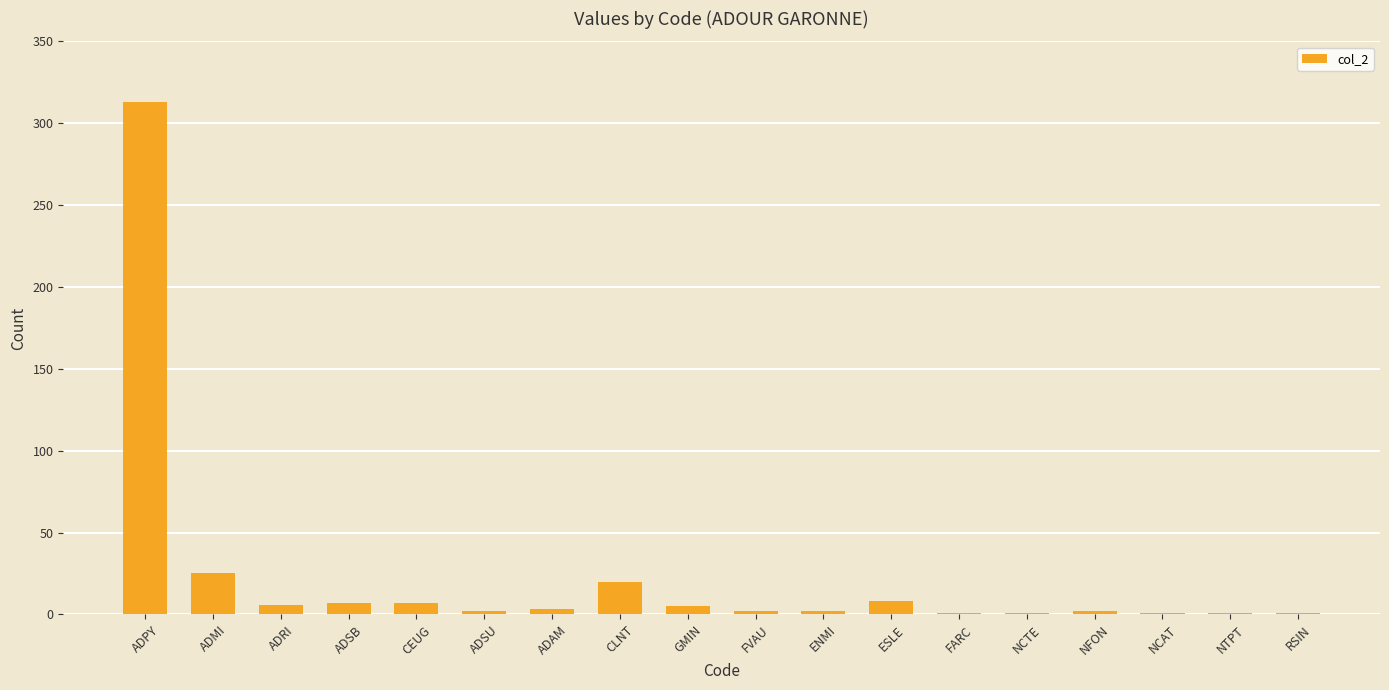

Are the bars grouped side by side (vs. stacked)?

No